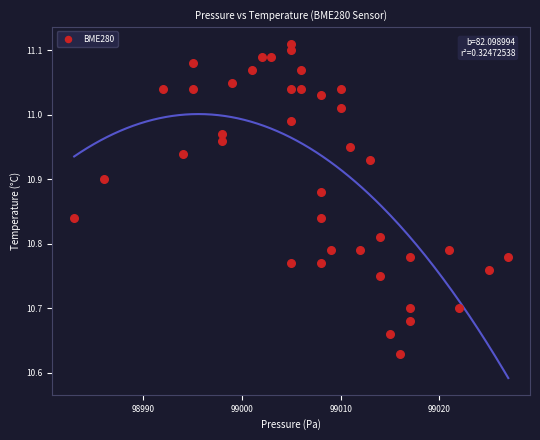

What is the range of Y values (max minus min)?

0.5